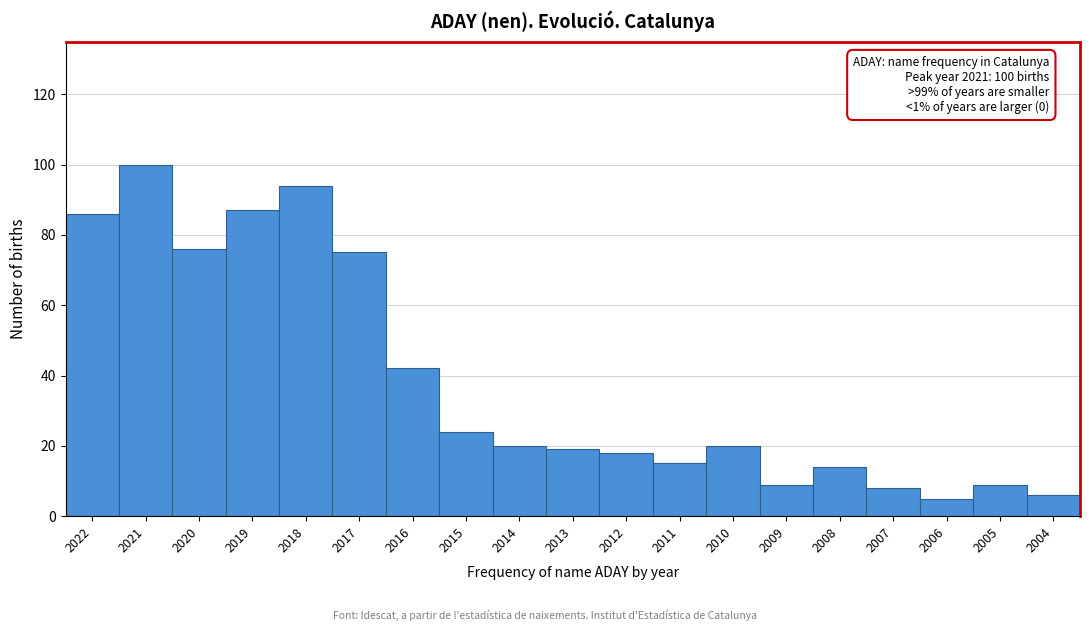

Reading right to left, list all the values displayed in this chart.

2004=6	2005=9	2006=5	2007=8	2008=14	2009=9	2010=20	2011=15	2012=18	2013=19	2014=20	2015=24	2016=42	2017=75	2018=94	2019=87	2020=76	2021=100	2022=86